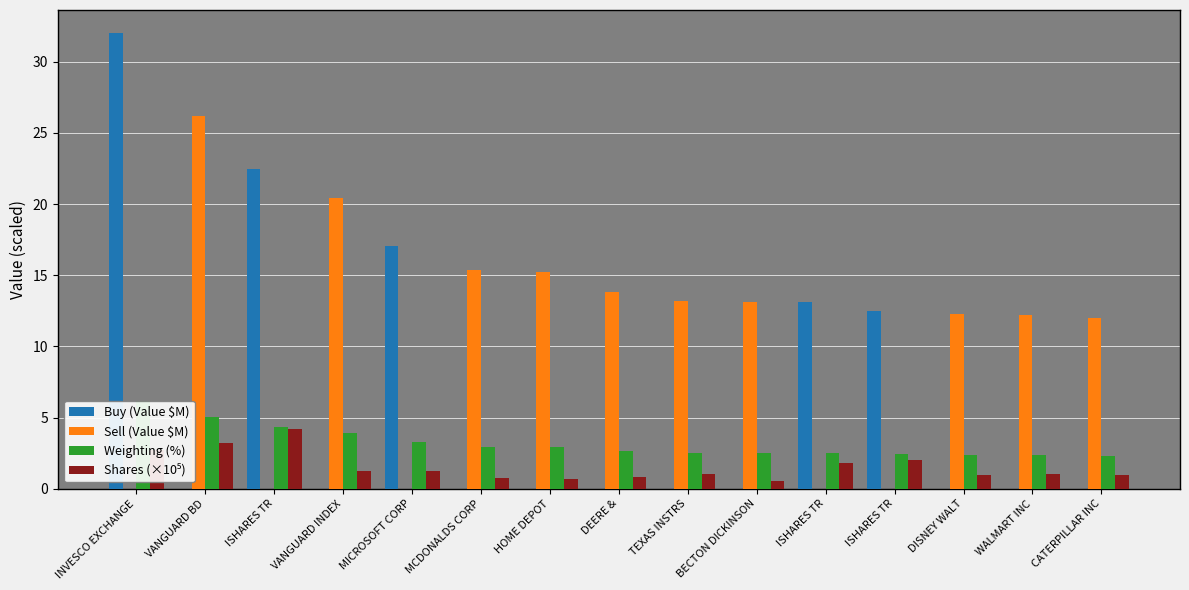

What are all the series names shown in the legend?

Buy (Value $M), Sell (Value $M), Weighting (%), Shares (×10⁵)